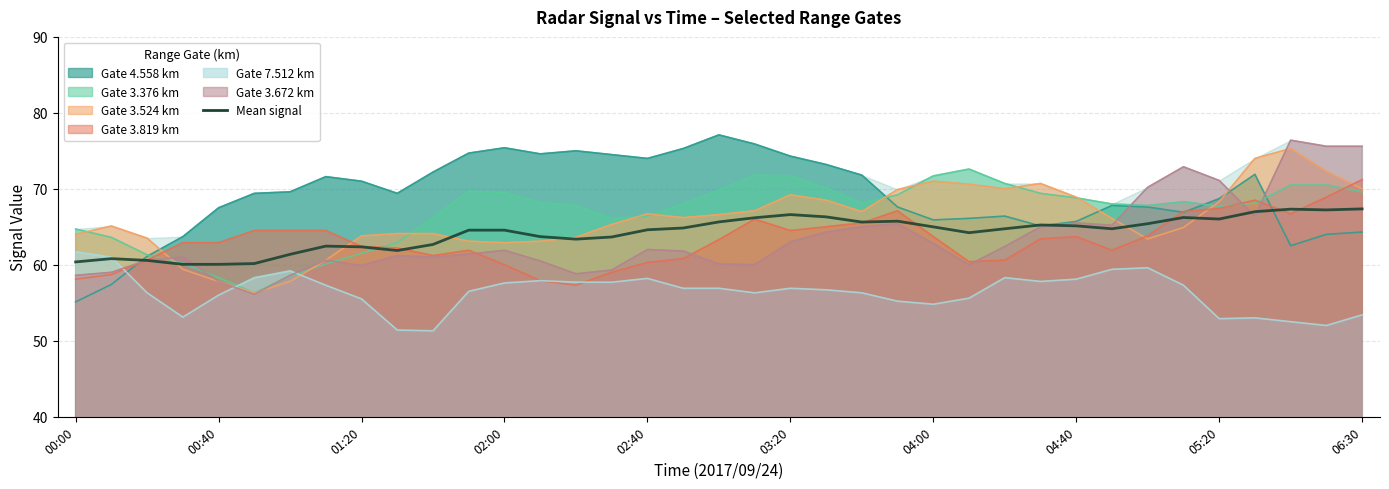

How many categories are shown in the chart?

37